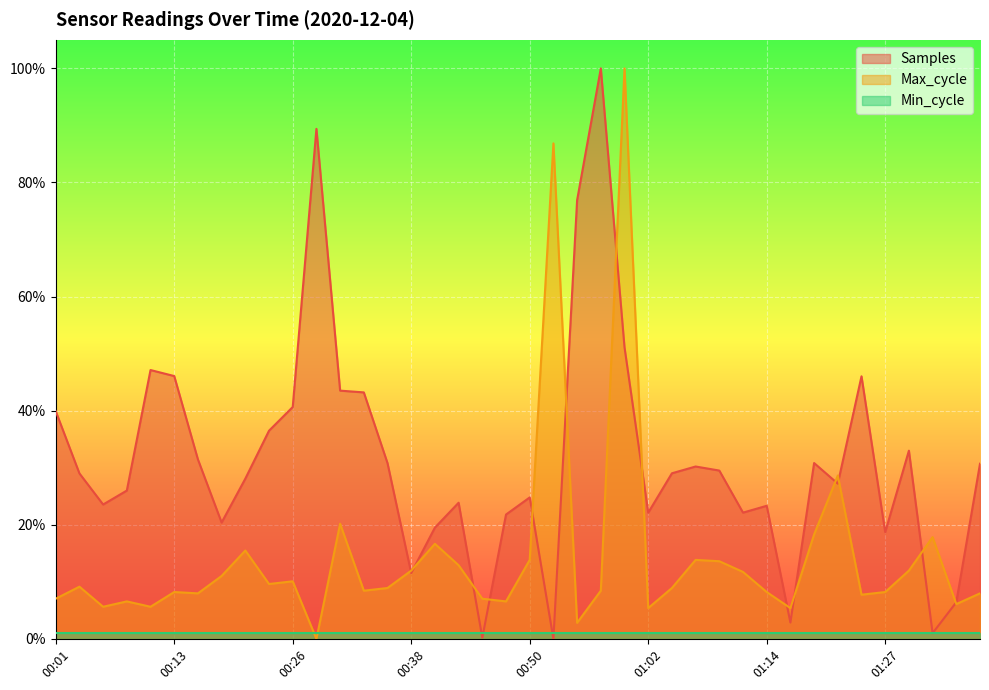

What is the sum of all Max_cycle values?

5.8